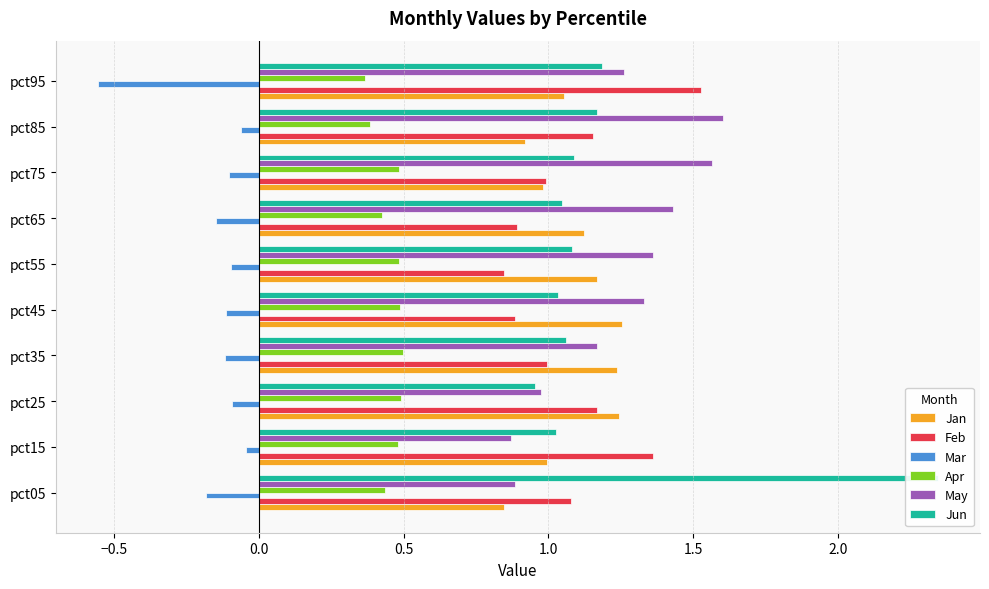

How many series are shown in this chart?

6